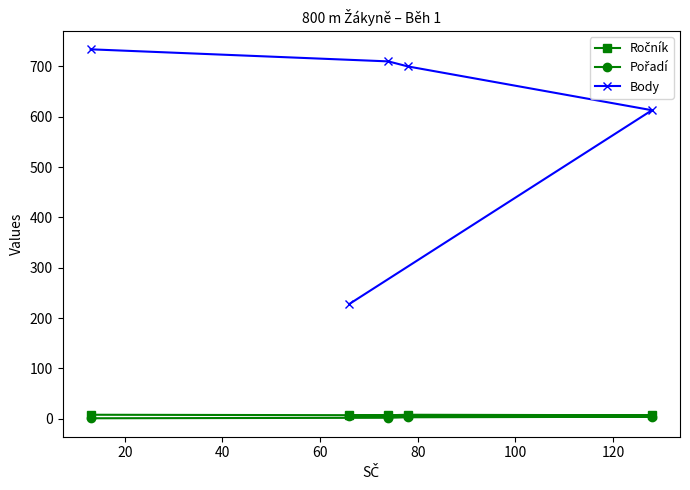

What is the value of the Ročník point at the 2nd from the left?

7